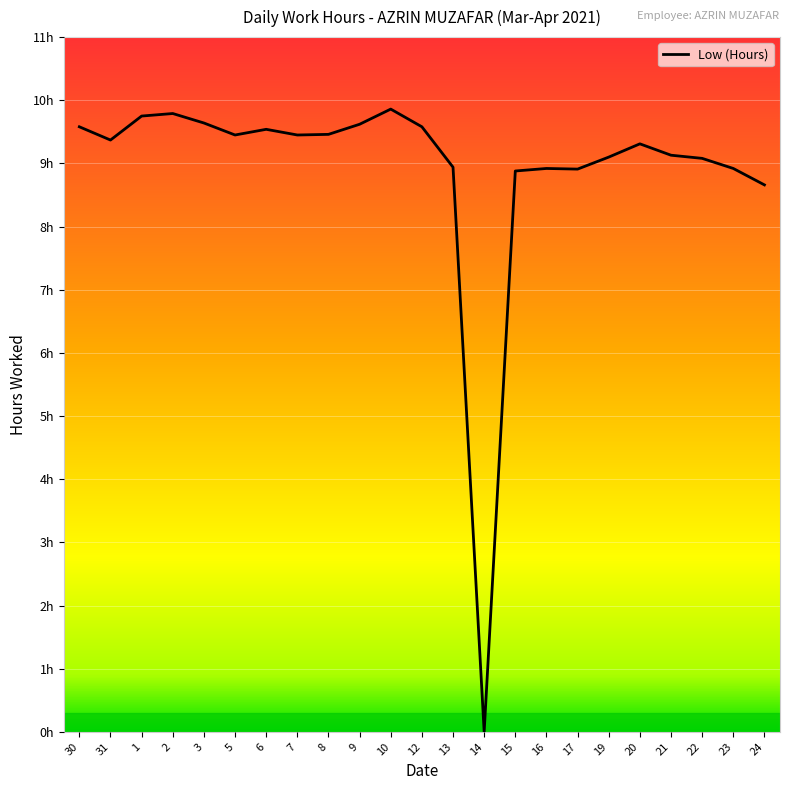

Where is the first local maximum?

2